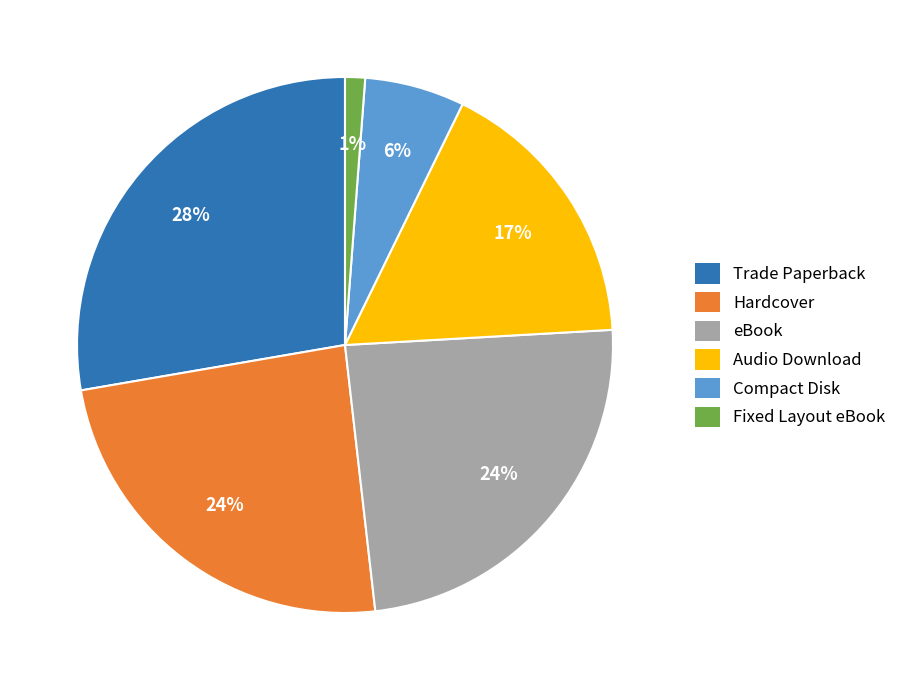

Between Audio Download and eBook, which is larger?

eBook